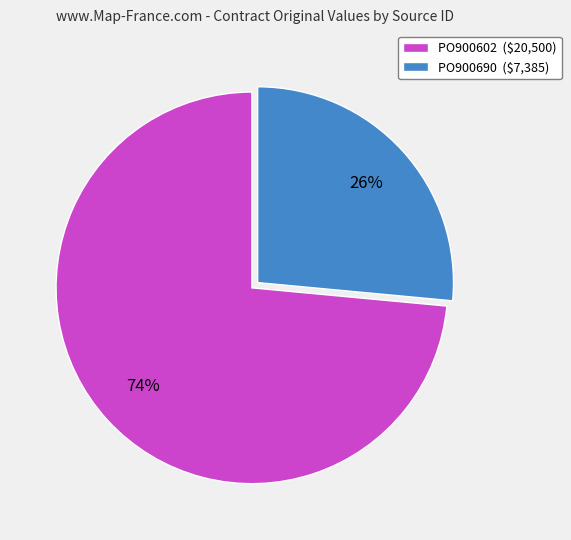

To the nearest percent, what is the average slice percentage?

50%